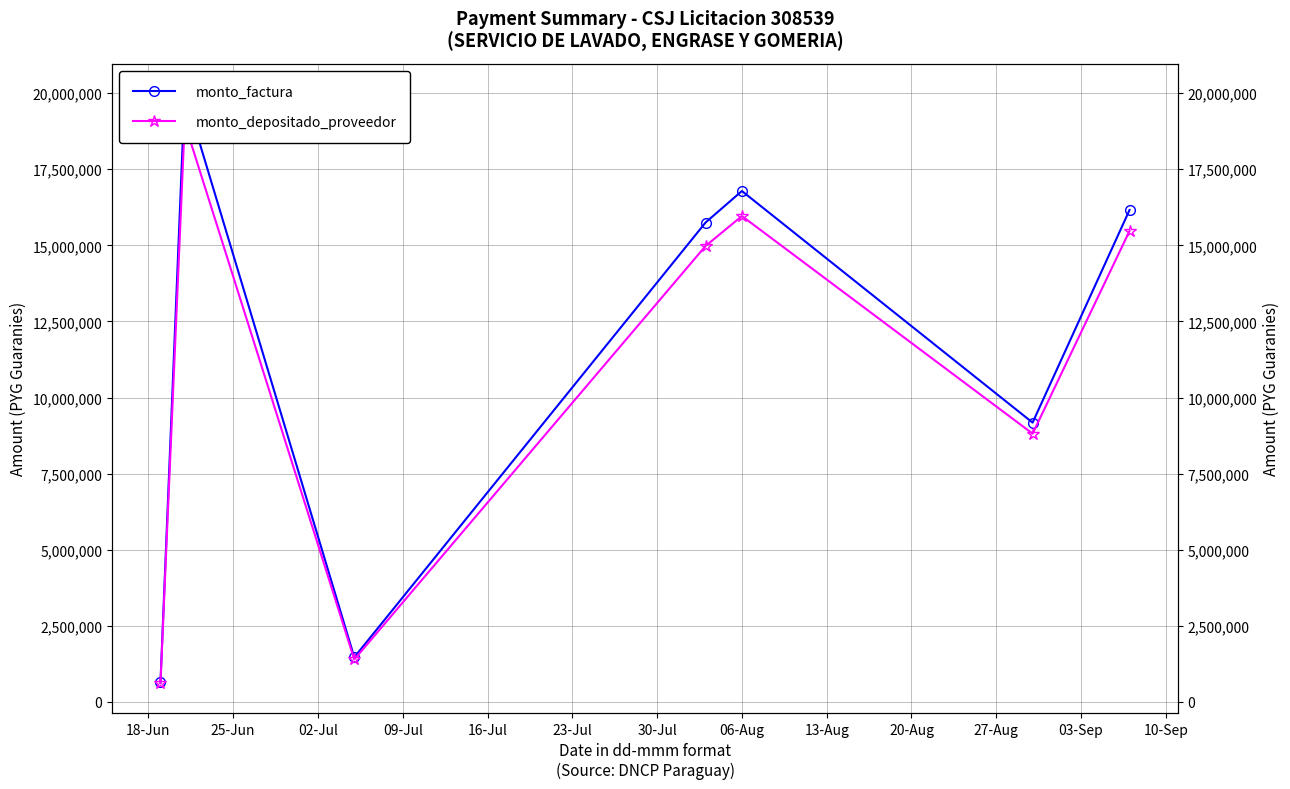

True or false: monto_factura and monto_depositado_proveedor cross at least once.

False